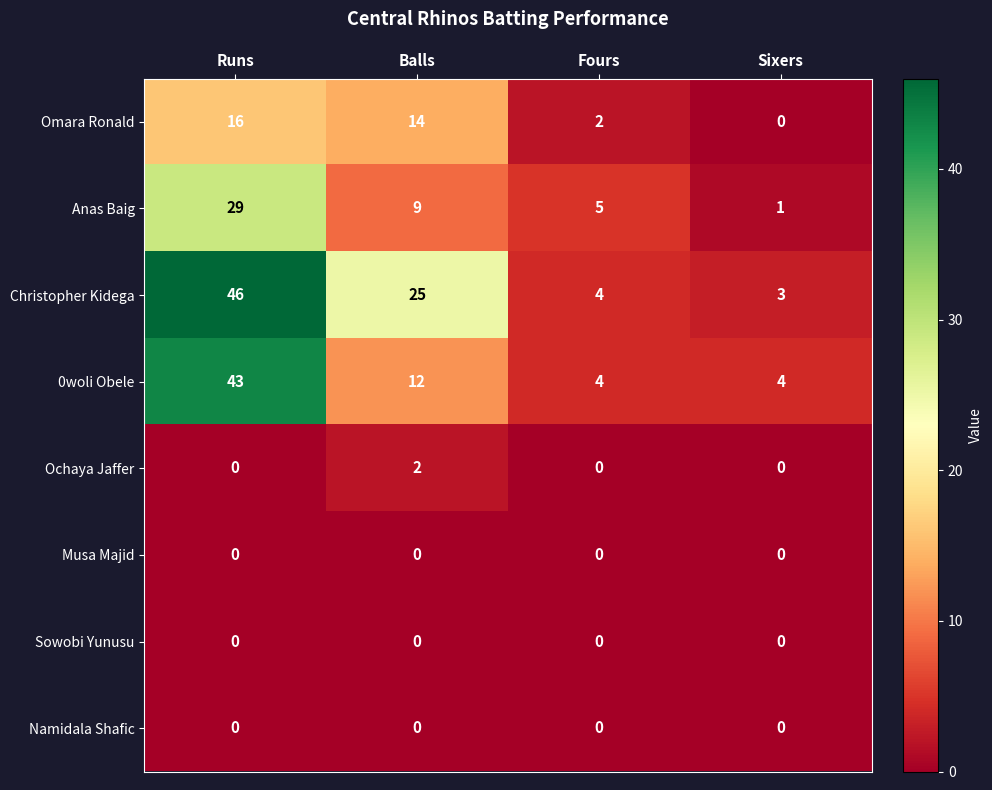

What is the total value across all series at Sixers?

8